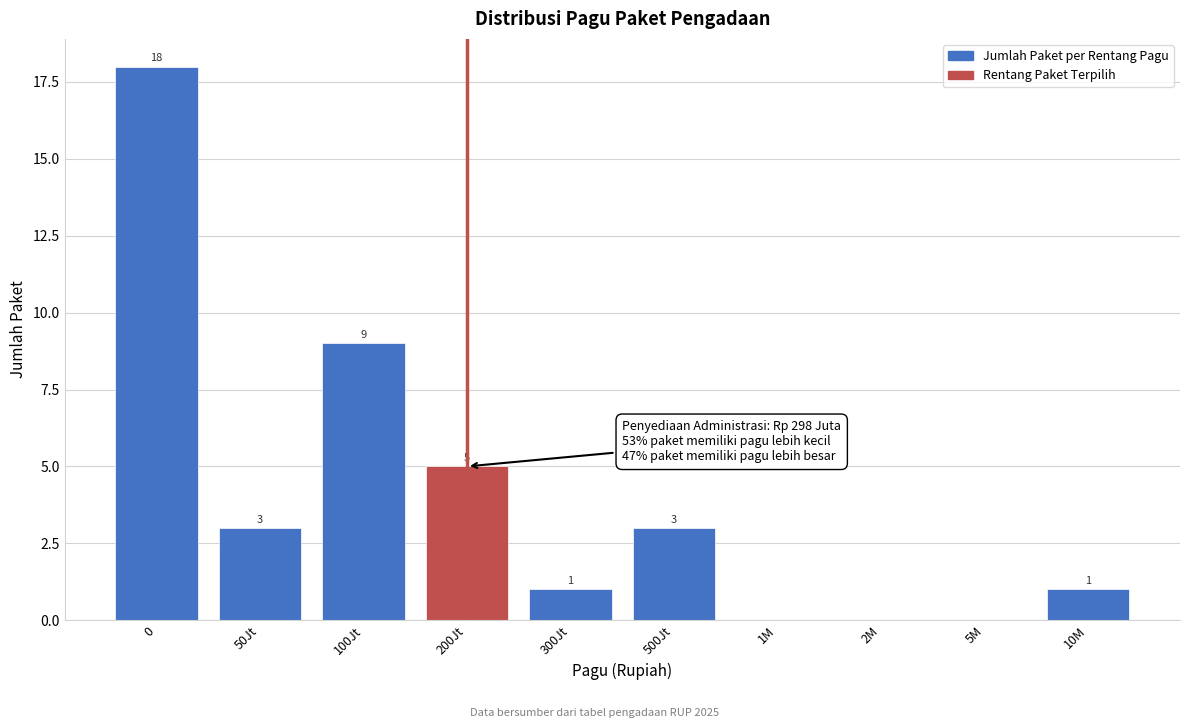

Reading left to right, what are all the values shown in this chart?

0=18	50Jt=3	100Jt=9	200Jt=5	300Jt=1	500Jt=3	1M=0	2M=0	5M=0	10M=1